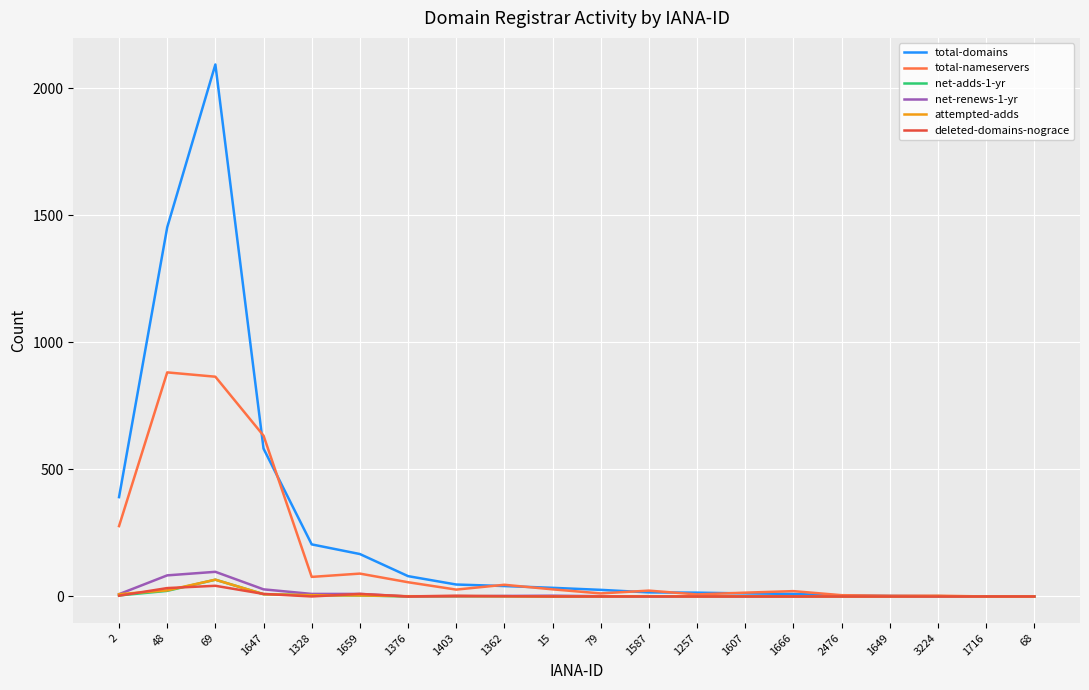

True or false: total-domains has a value of 205 at 1328.

True